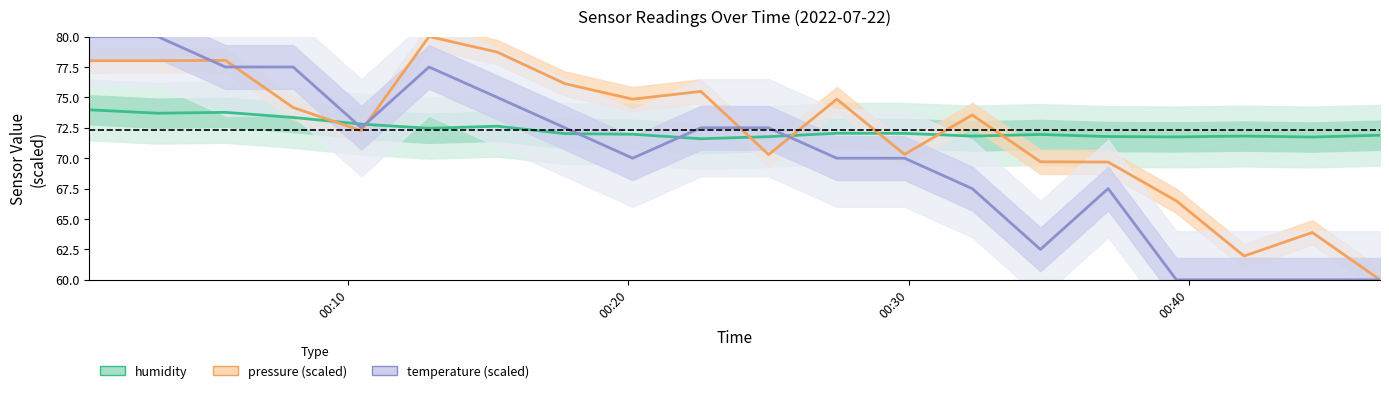

What is the difference between the second highest and second lowest values in the temperature (scaled) series?

20.0